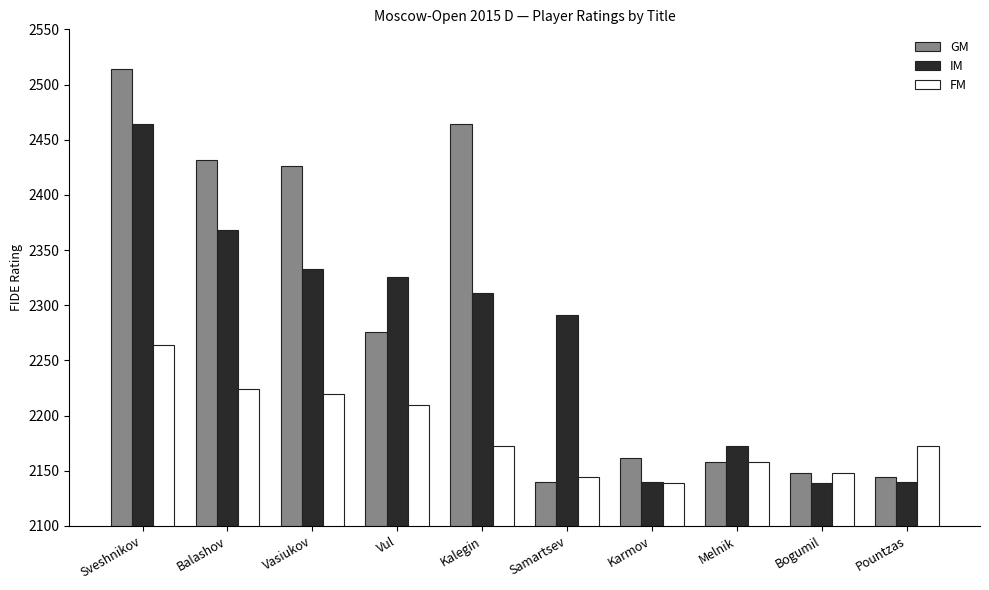

How many data points in IM are less than 2311?

5